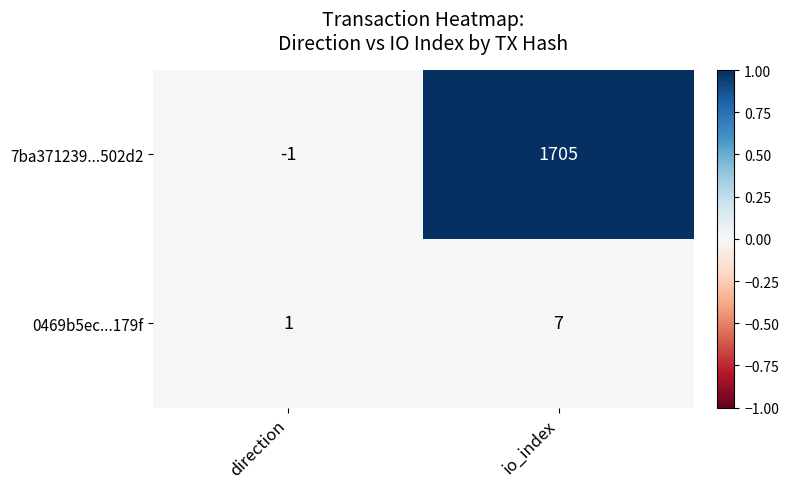

Count the number of categories in the chart.

2